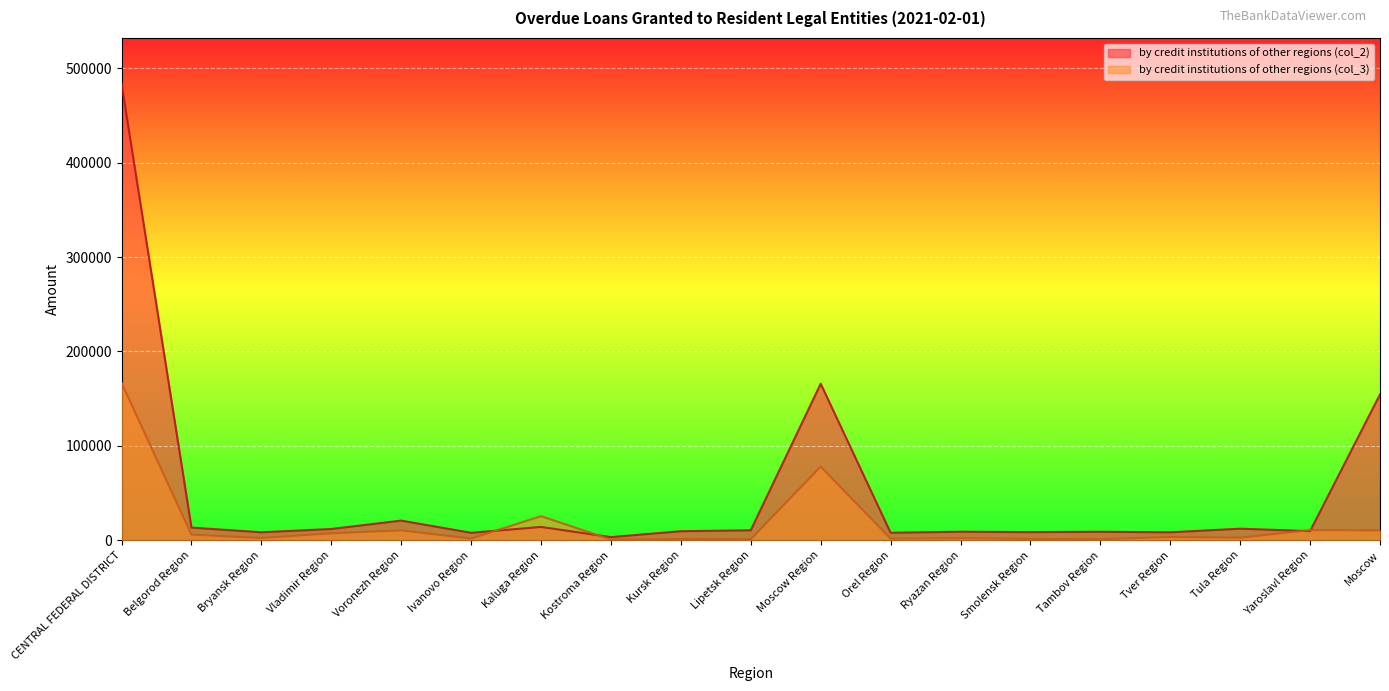

At which label does by credit institutions of other regions (col_2) first exceed 9565?

CENTRAL FEDERAL DISTRICT